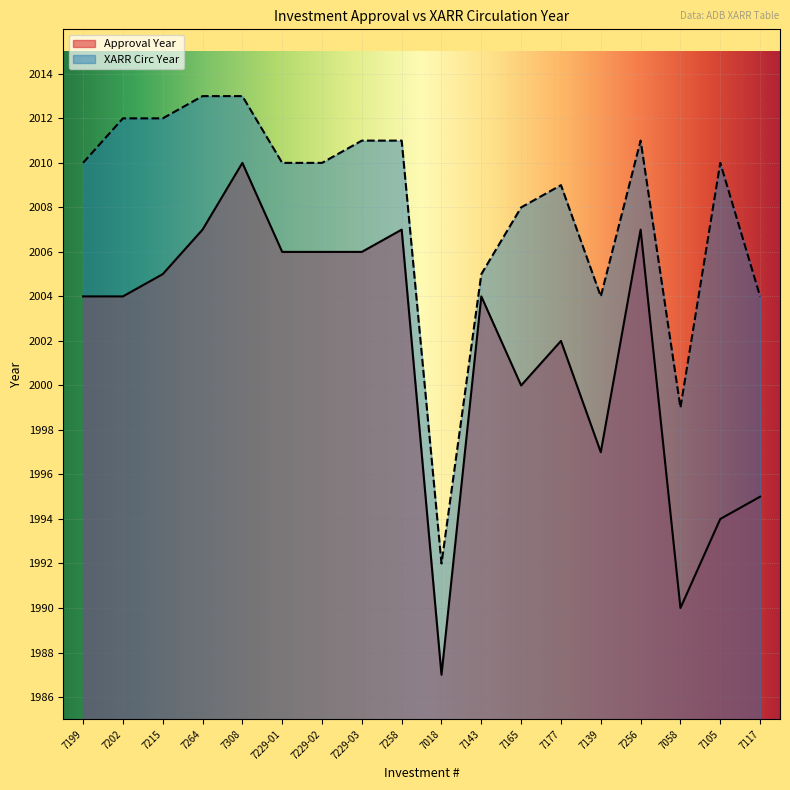

How many interior local valleys does the Approval Year series have?

4